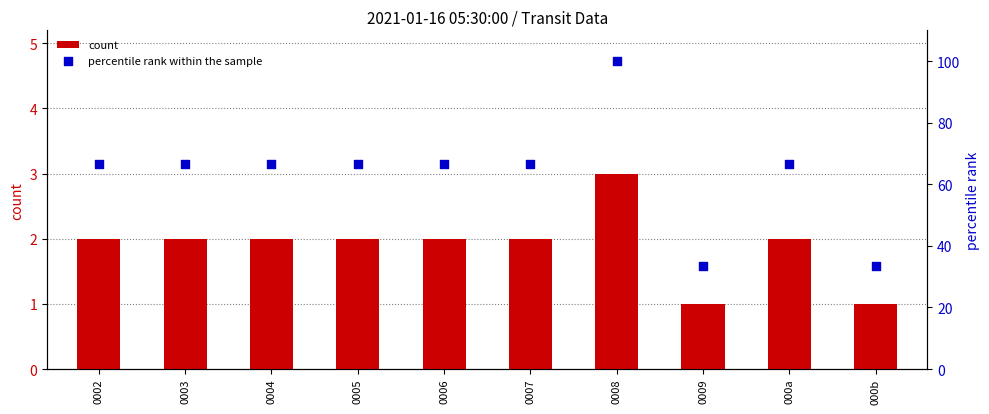

Is the value of count at 0002 greater than the value of percentile rank within the sample at 0003?

No